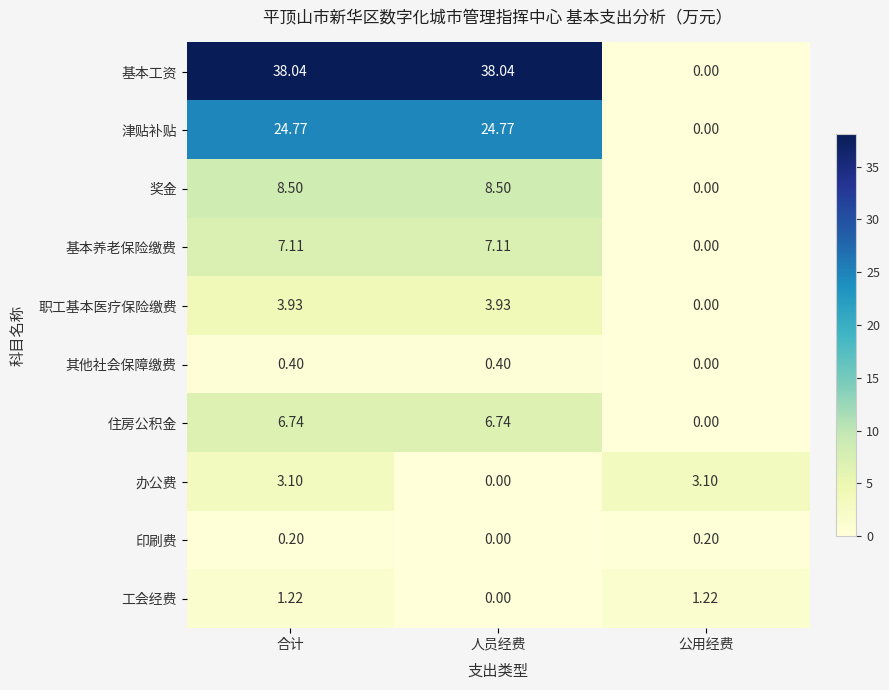

Which series has the widest spread of values?

基本工资